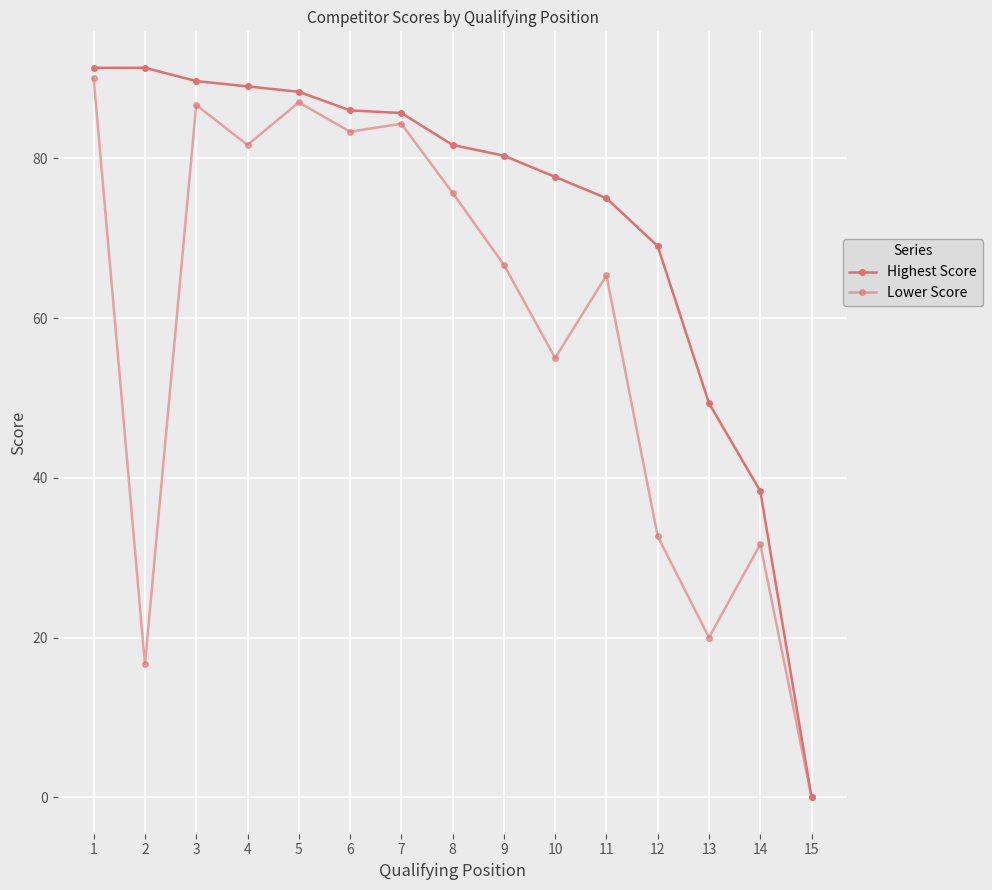

Which category has the highest value in the Highest Score series?

1